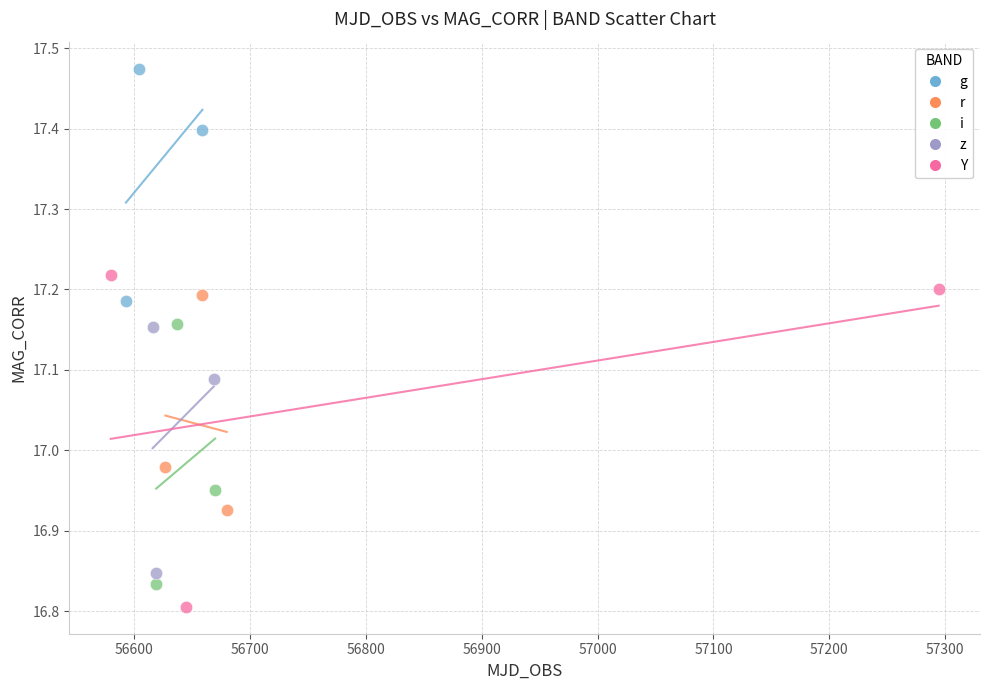

What are all the series names shown in the legend?

g, r, i, z, Y